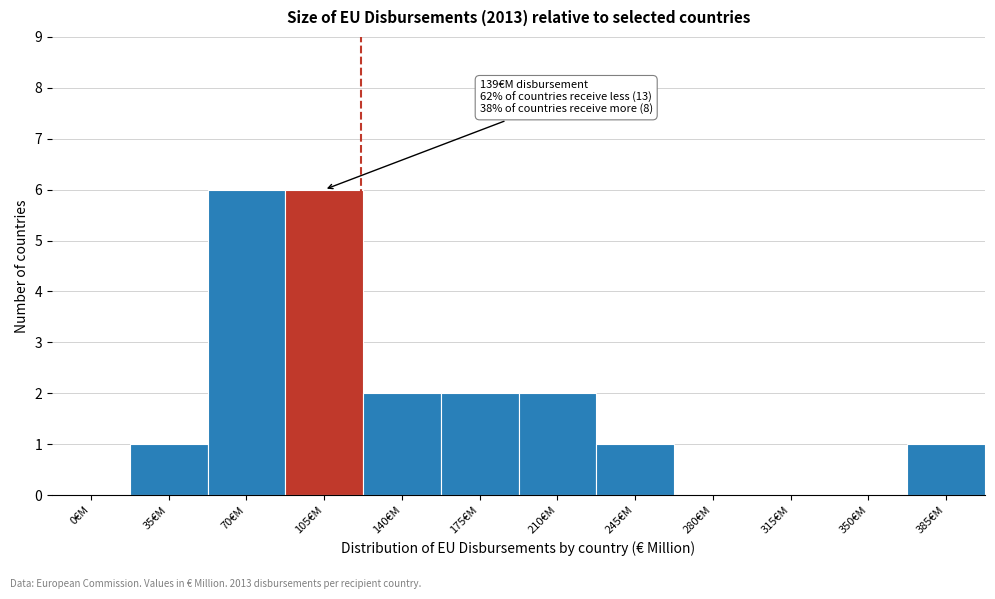

Reading left to right, what are all the values shown in this chart?

0€M=0	35€M=1	70€M=6	105€M=6	140€M=2	175€M=2	210€M=2	245€M=1	280€M=0	315€M=0	350€M=0	385€M=1